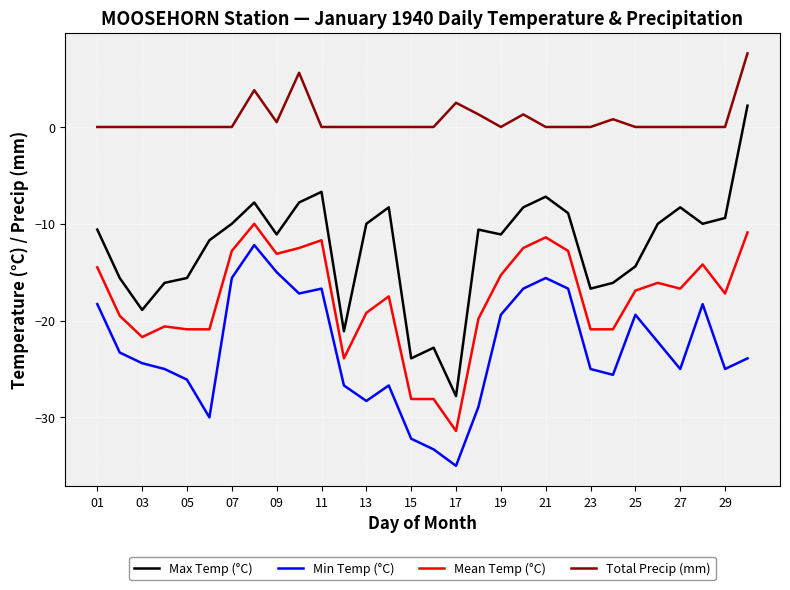

What is the difference between the second highest and second lowest values in the Mean Temp (°C) series?

17.2